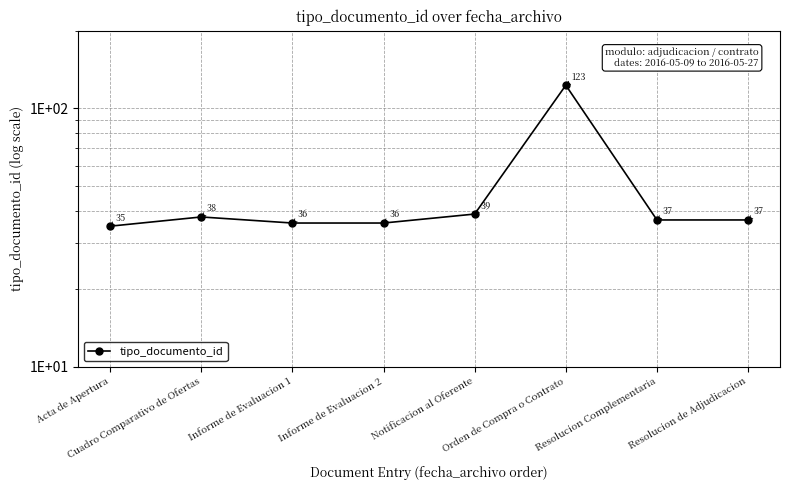

Reading left to right, transcribe all the data shown in this chart.

Acta de Apertura=35	Cuadro Comparativo de Ofertas=38	Informe de Evaluacion 1=36	Informe de Evaluacion 2=36	Notificacion al Oferente=39	Orden de Compra o Contrato=123	Resolucion Complementaria=37	Resolucion de Adjudicacion=37